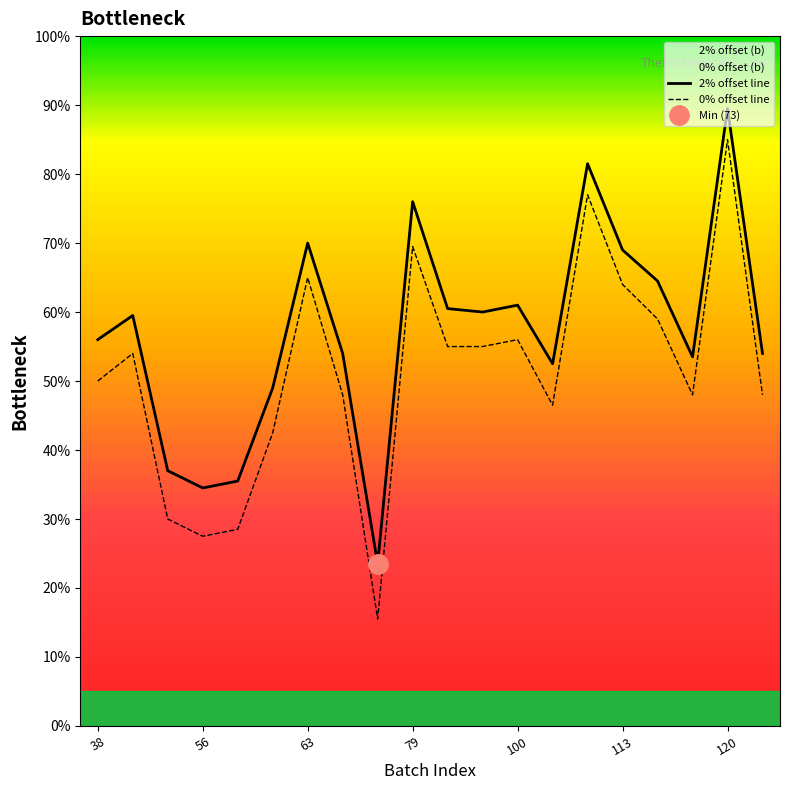

What is the difference between the maximum and minimum values in the 0% offset (b) series?

66.0